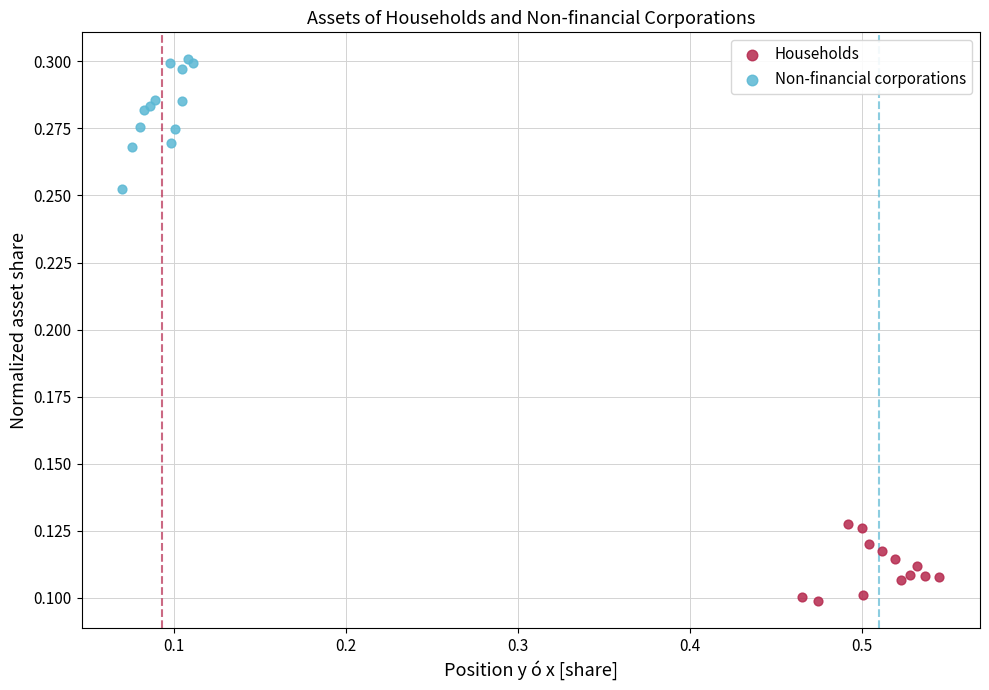

Which series has the widest spread of Y values?

Non-financial corporations